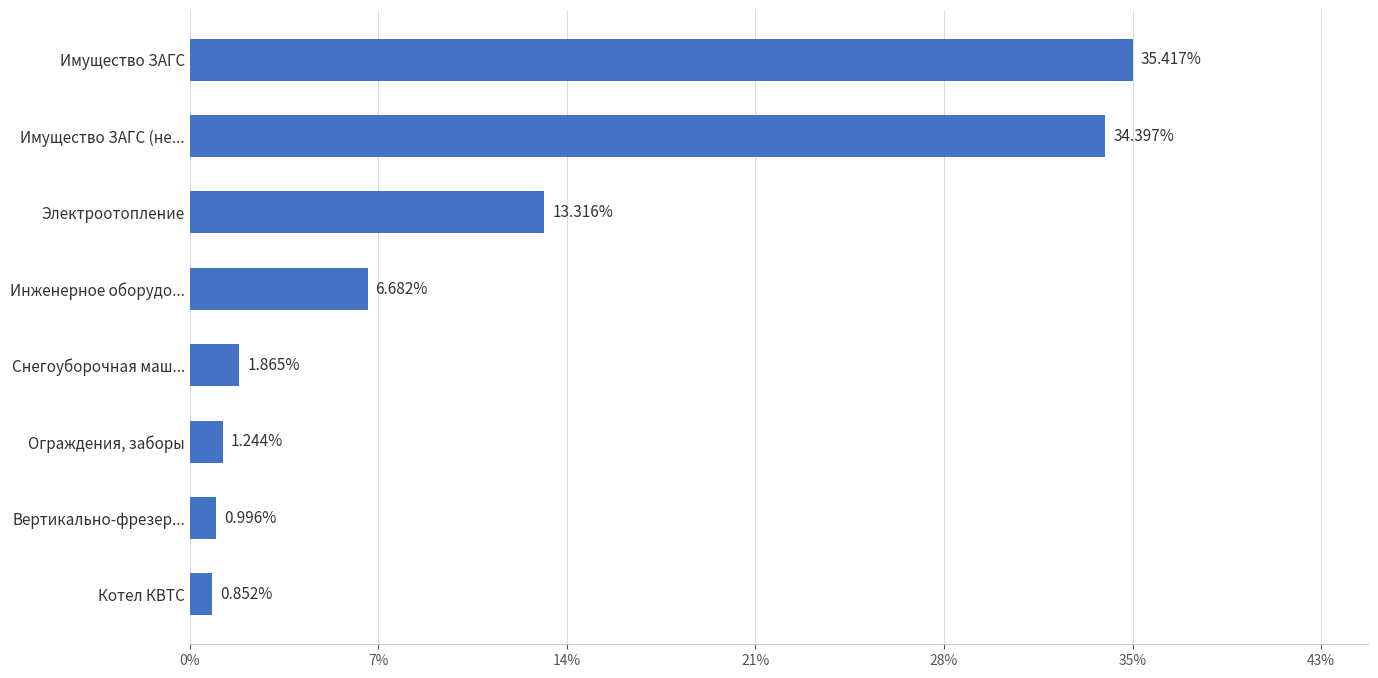

Are the bars horizontal?

Yes